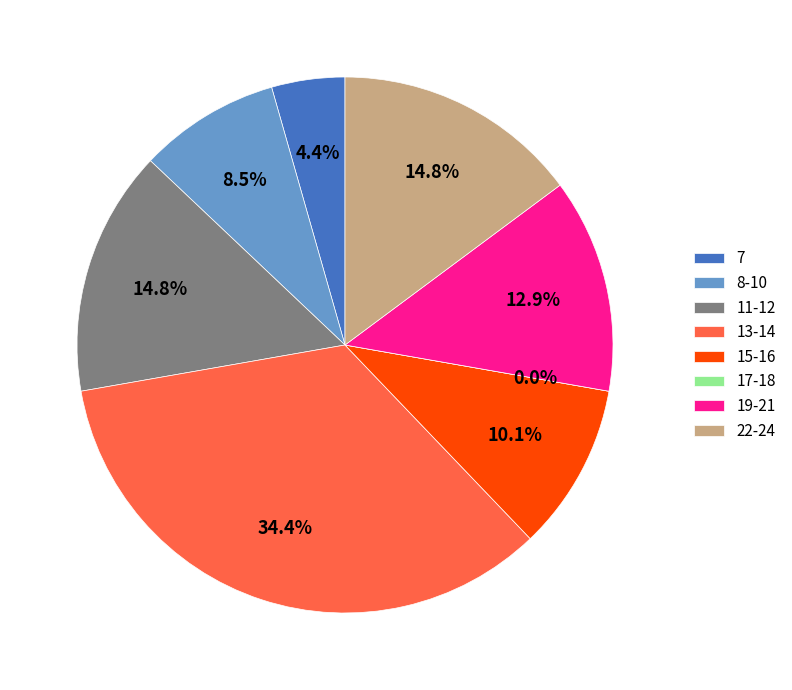

Which has a higher value, 20 or 14?

14